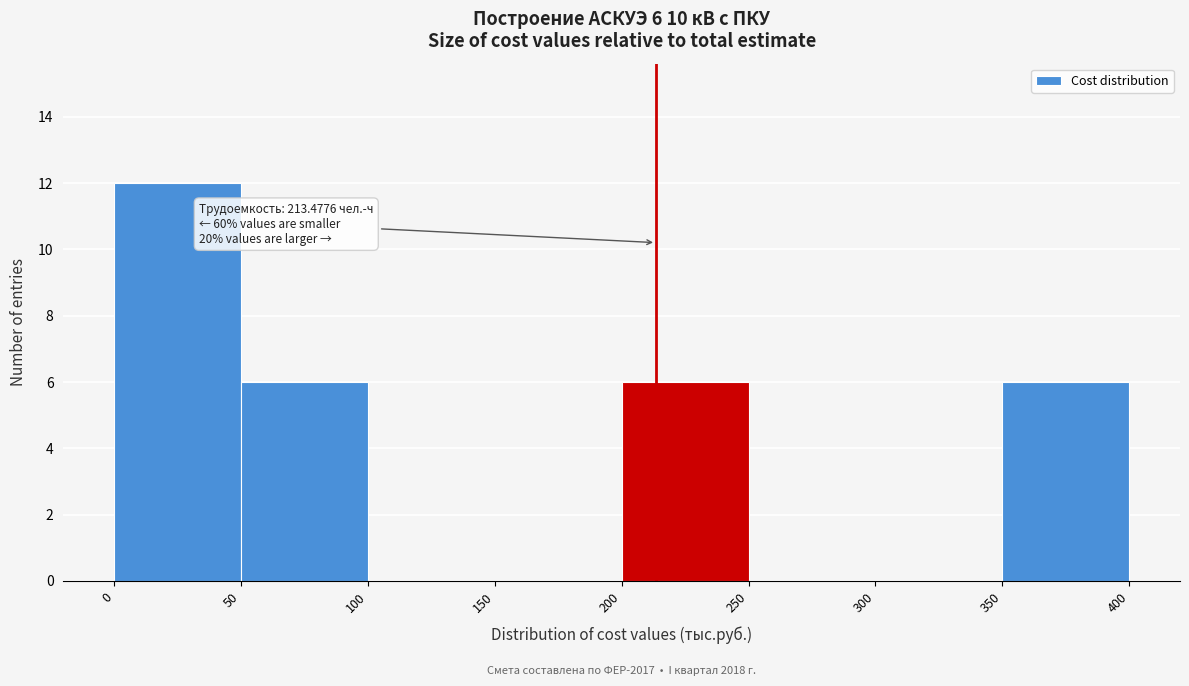

Over which range of the x-axis is the bar tallest?

0 to 50